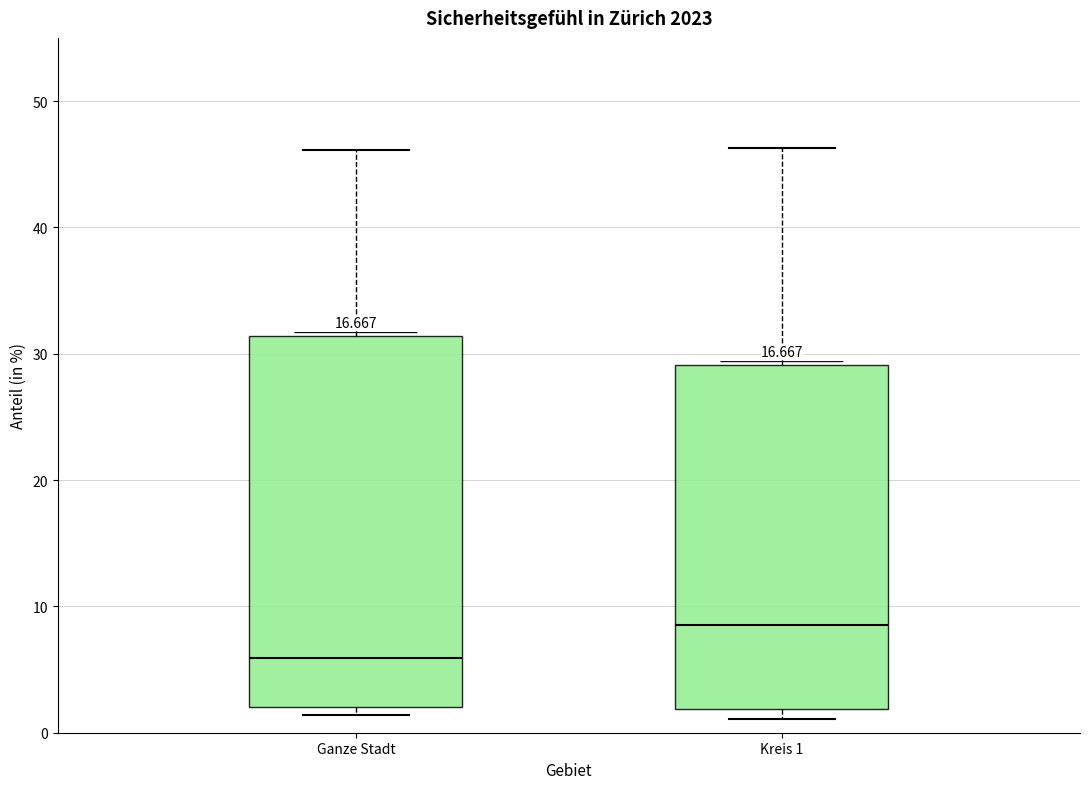

Which box's median line is the highest?

Kreis 1